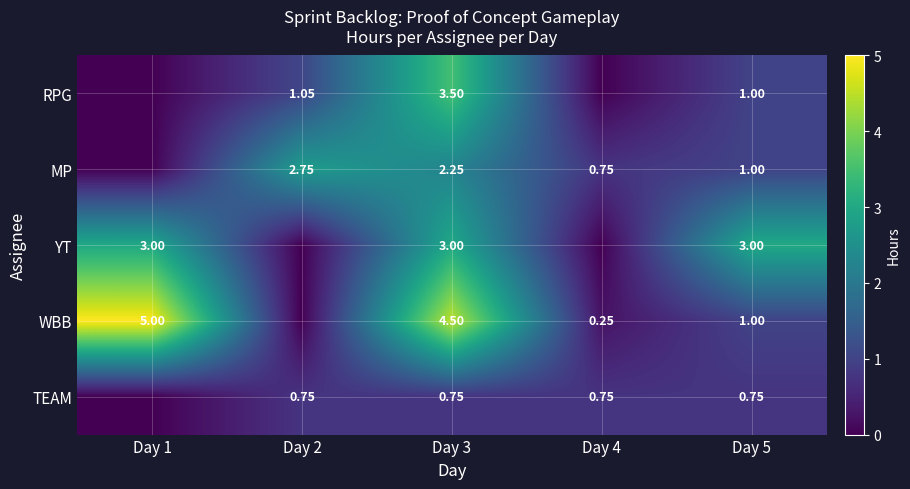

Is the value of MP at Day 5 greater than the value of RPG at Day 3?

No